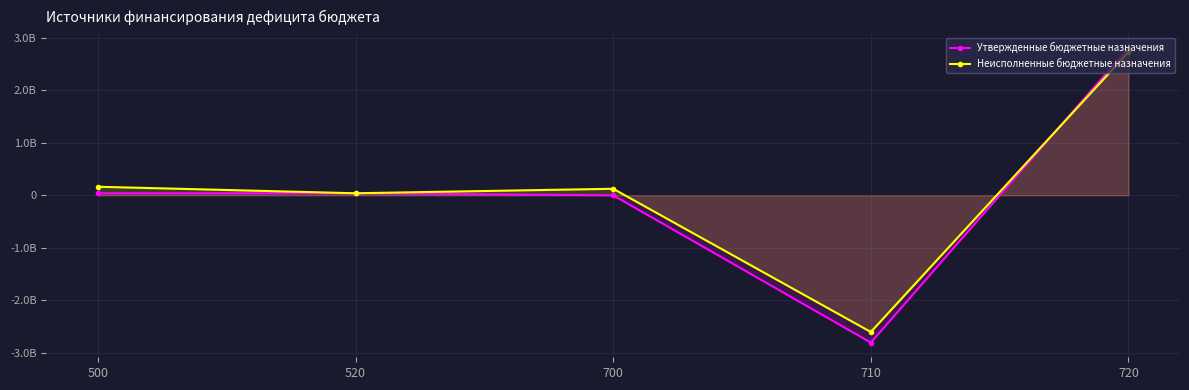

Between which two adjacent categories do Неисполненные бюджетные назначения and Утвержденные бюджетные назначения first intersect?

710 and 720